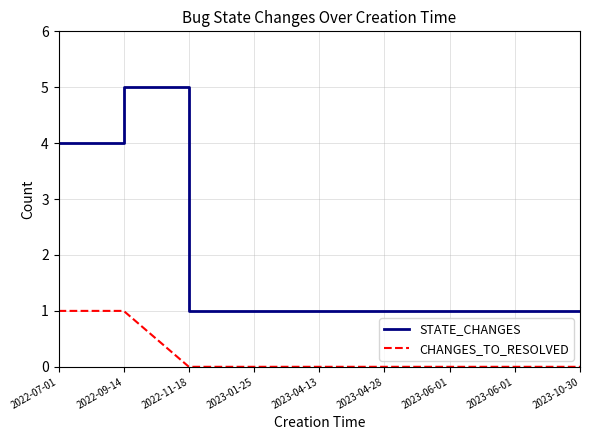

What is the sum of all CHANGES_TO_RESOLVED values?

2